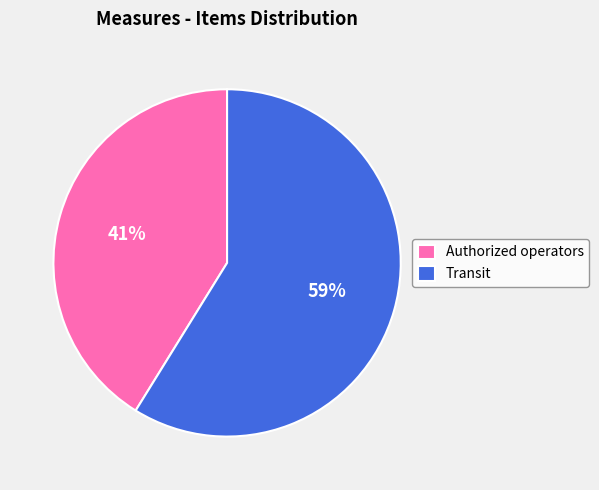

How many segments does this pie chart have?

2